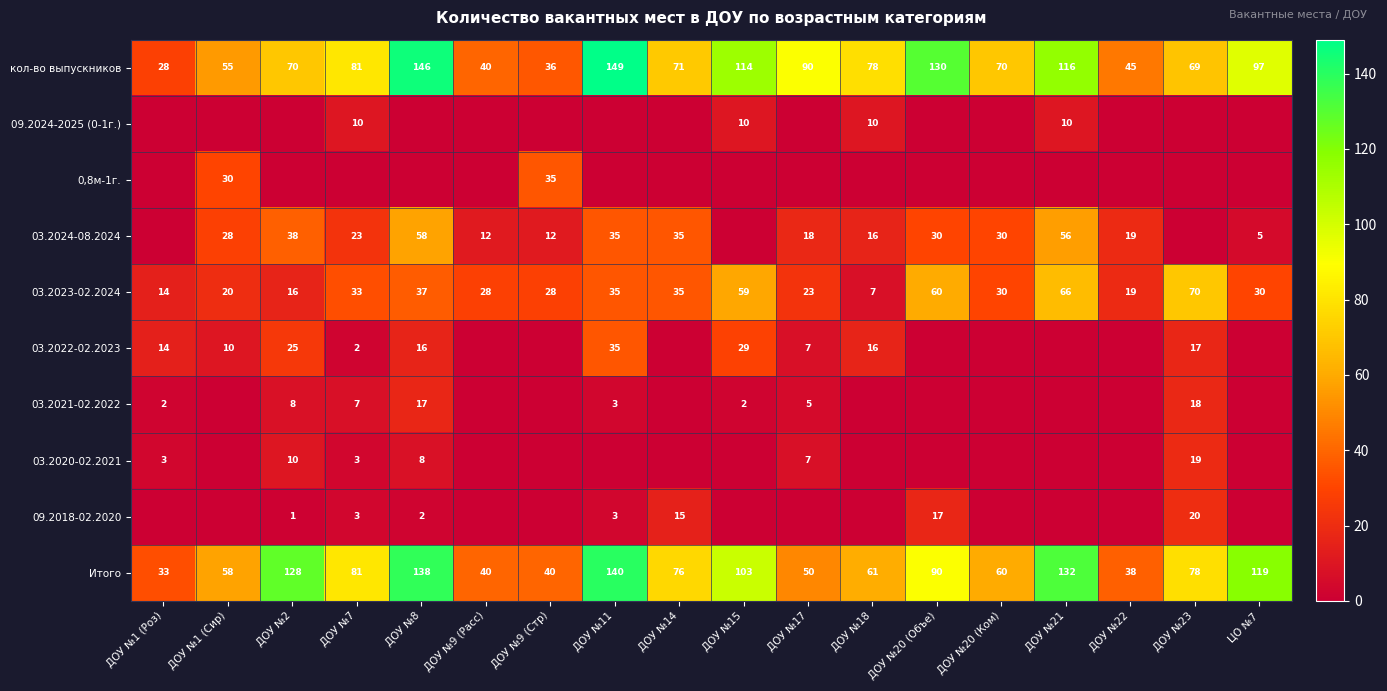

How many data points does each series have?

18